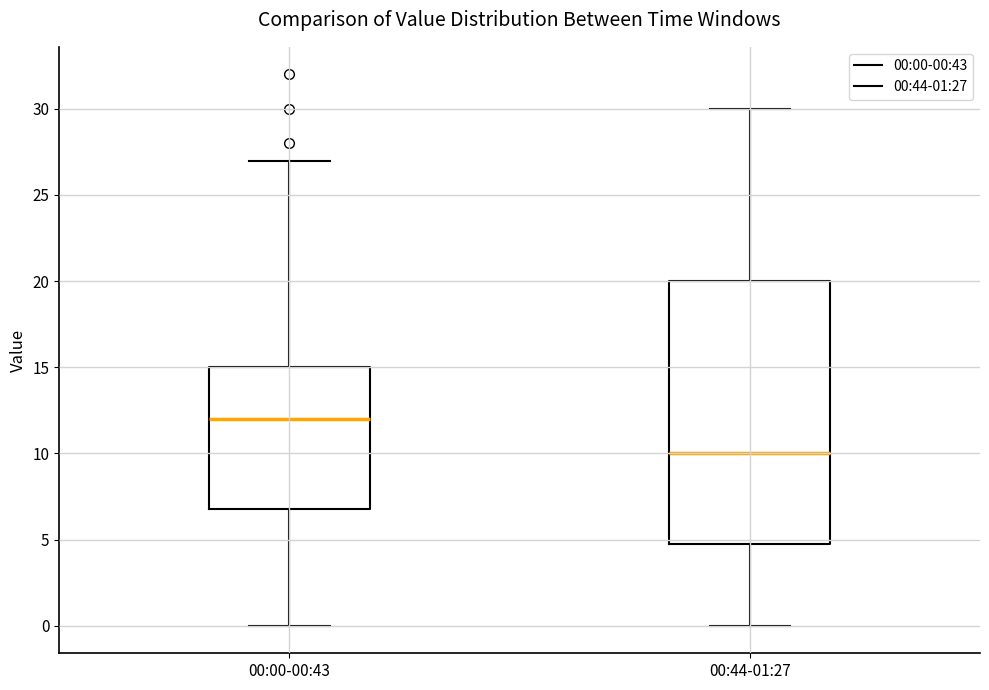

Which box's median line is the lowest?

00:44-01:27